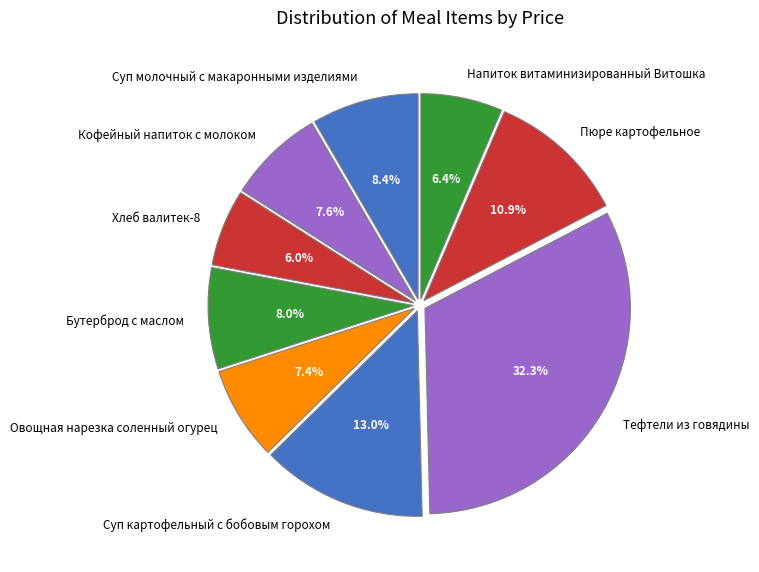

Between Суп картофельный с бобовым горохом and Напиток витаминизированный Витошка, which is larger?

Суп картофельный с бобовым горохом